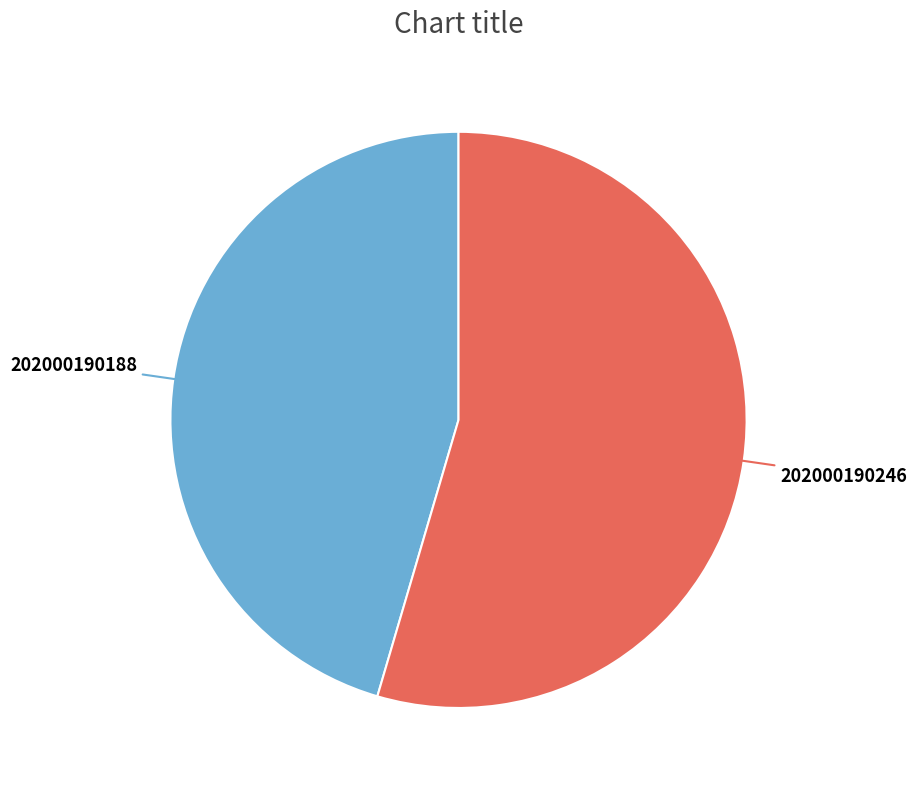

Is there a majority slice in this chart?

Yes